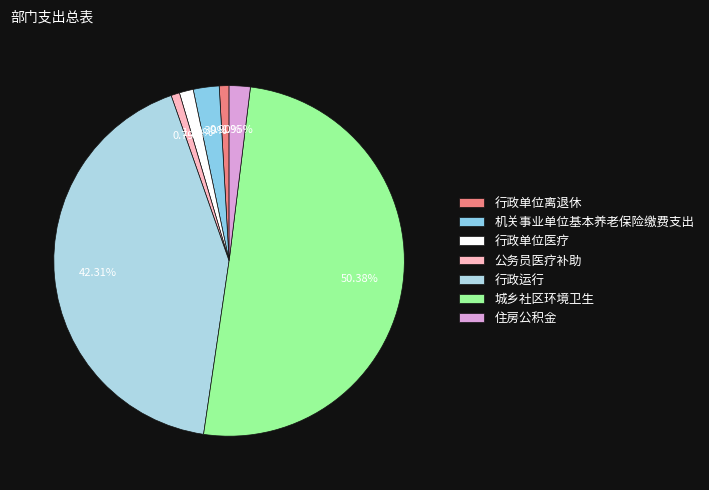

How many segments does this pie chart have?

7